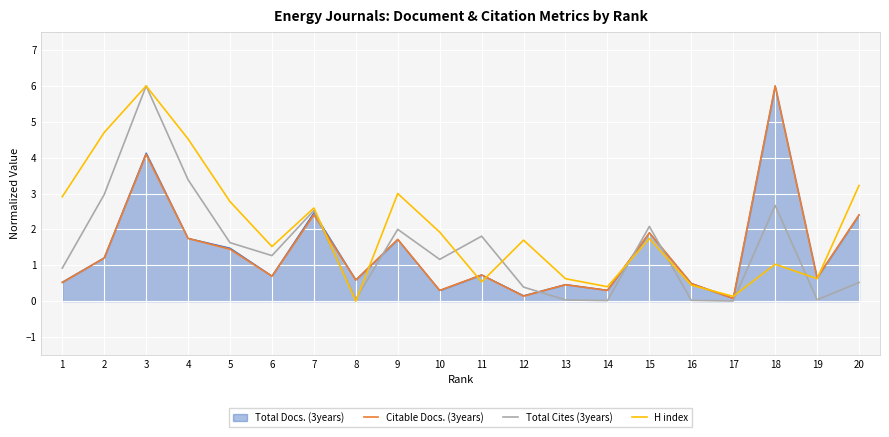

The Total Cites (3years) series shows 3.0 at 2. True or false?

True